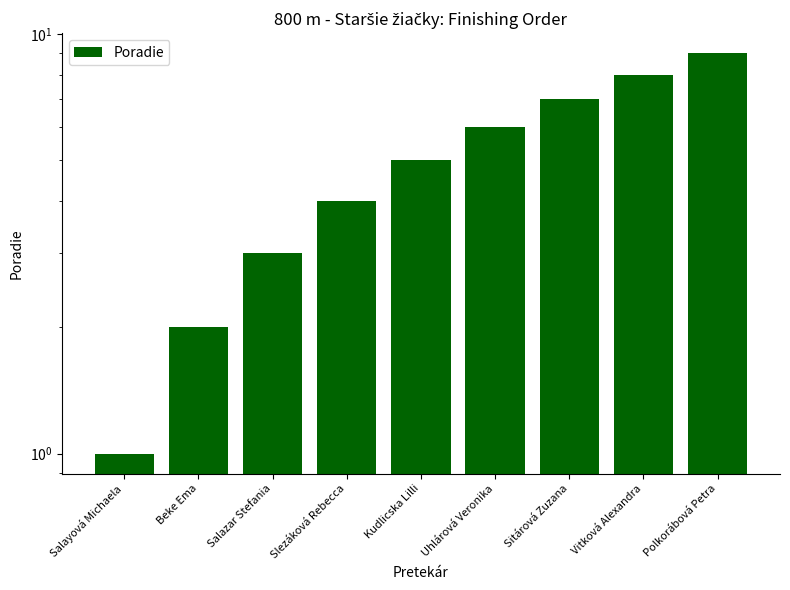

What is the smallest value displayed?

1